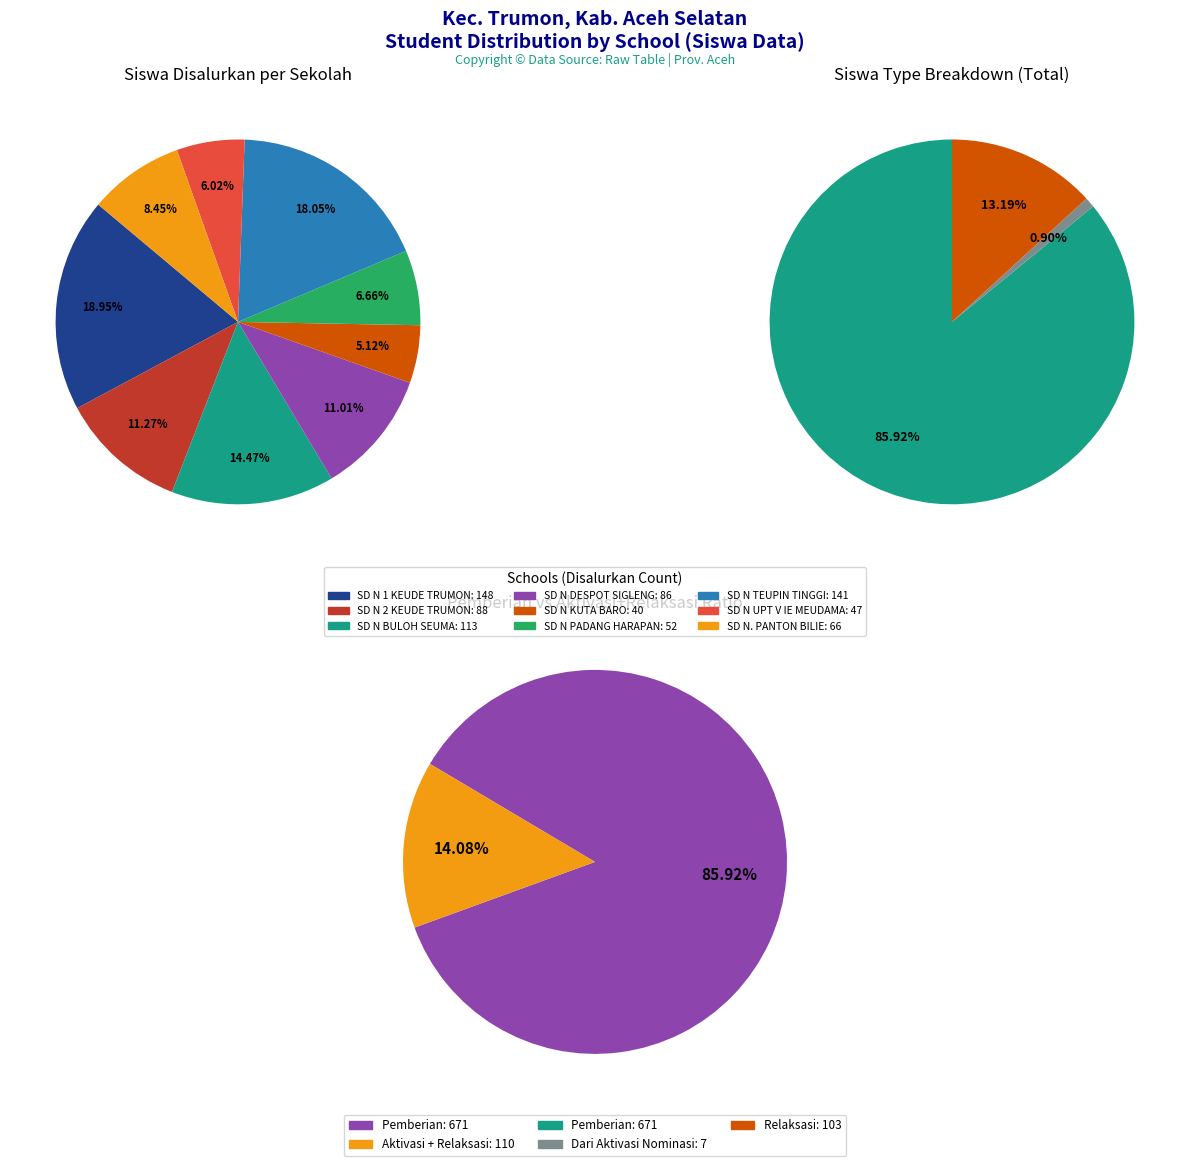

To the nearest percent, what is the average slice percentage?

11%